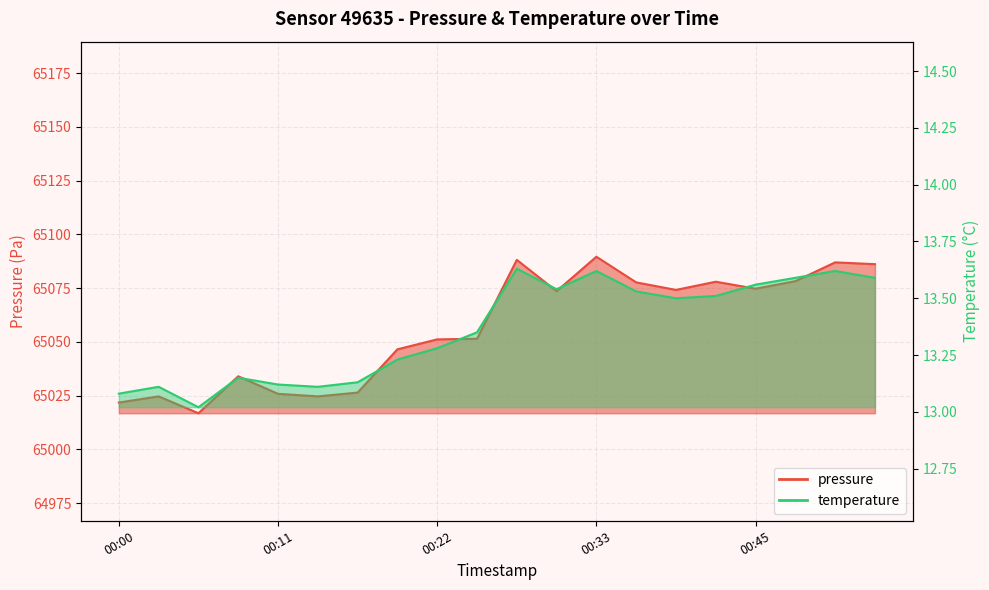

Where is the first local maximum for pressure?

00:03